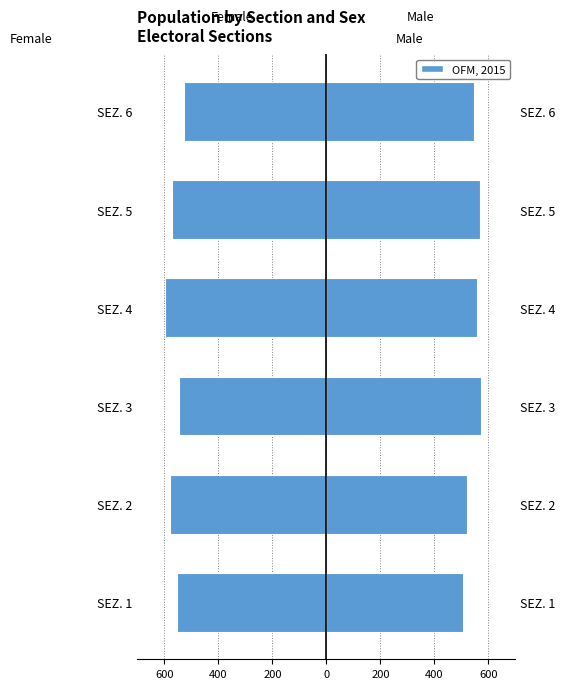

What is the spread (max minus min) of values at SEZ. 1?

1058